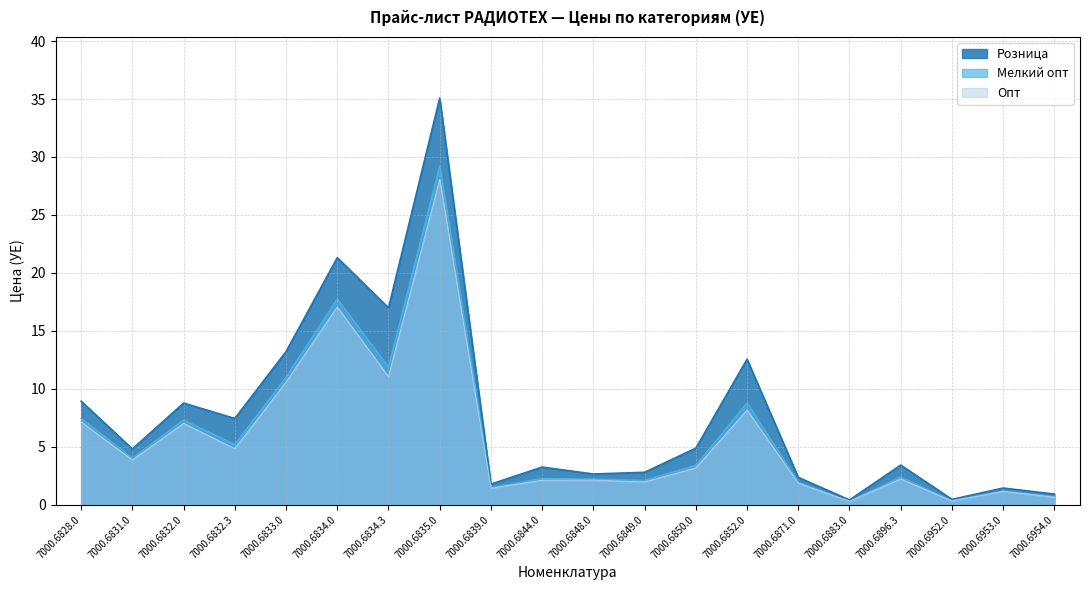

List the series in order of their overall mean, lowest first.

Опт, Мелкий опт, Розница